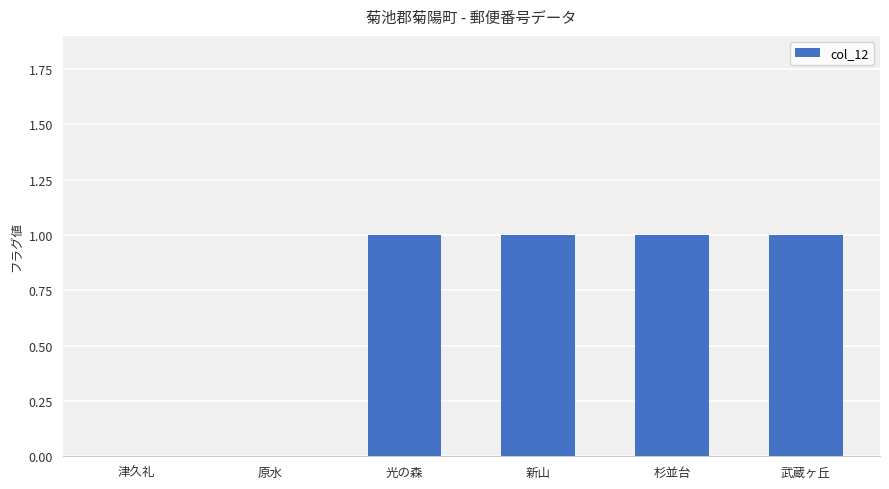

What is the sum of all values?

4